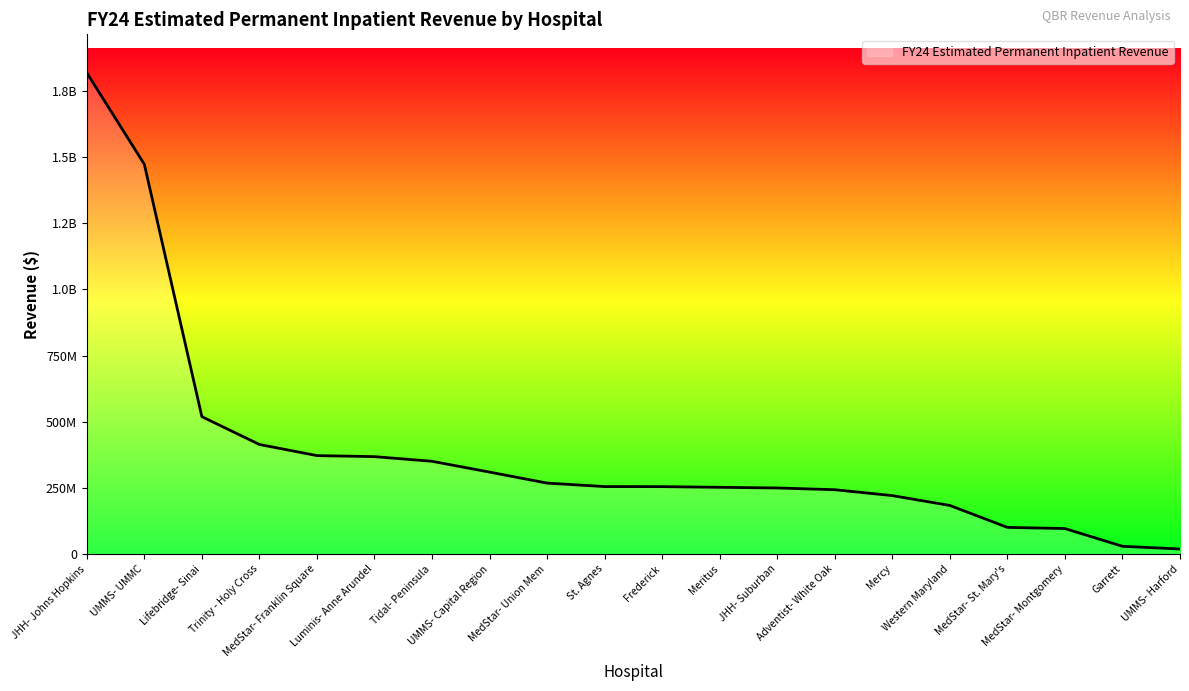

Rank the categories by value from lowest to highest.

UMMS- Harford, Garrett, MedStar- Montgomery, MedStar- St. Mary's, Western Maryland, Mercy, Adventist- White Oak, JHH- Suburban, Meritus, Frederick, St. Agnes, MedStar- Union Mem, UMMS- Capital Region, Tidal- Peninsula, Luminis- Anne Arundel, MedStar- Franklin Square, Trinity - Holy Cross, Lifebridge- Sinai, UMMS- UMMC, JHH- Johns Hopkins